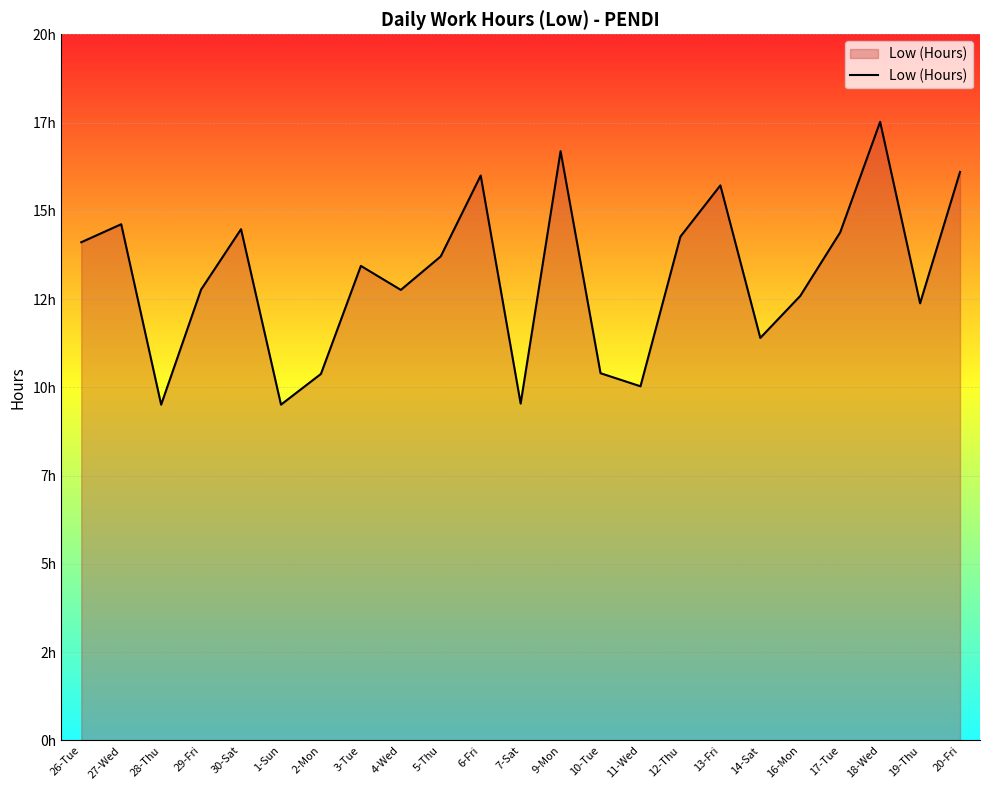

What is the label of the 1st point from the right?

20-Fri